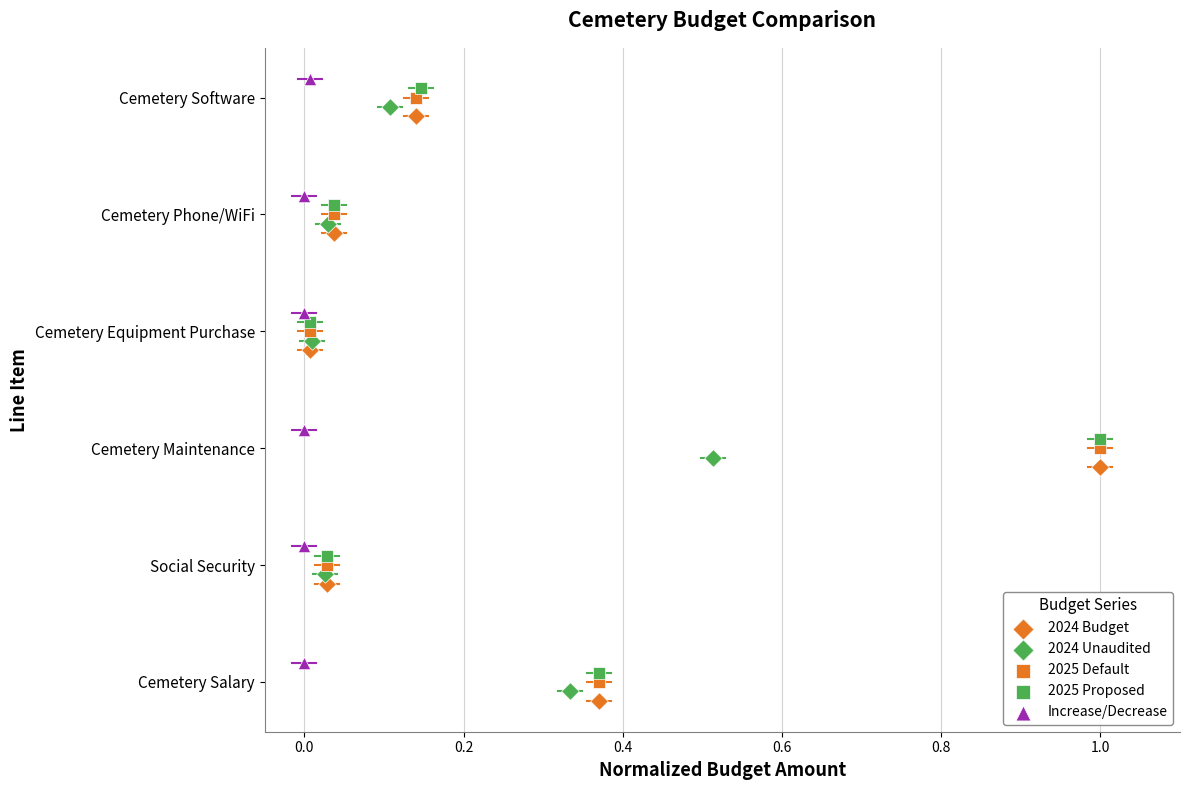

Which series reaches the maximum Y coordinate?

Increase/Decrease